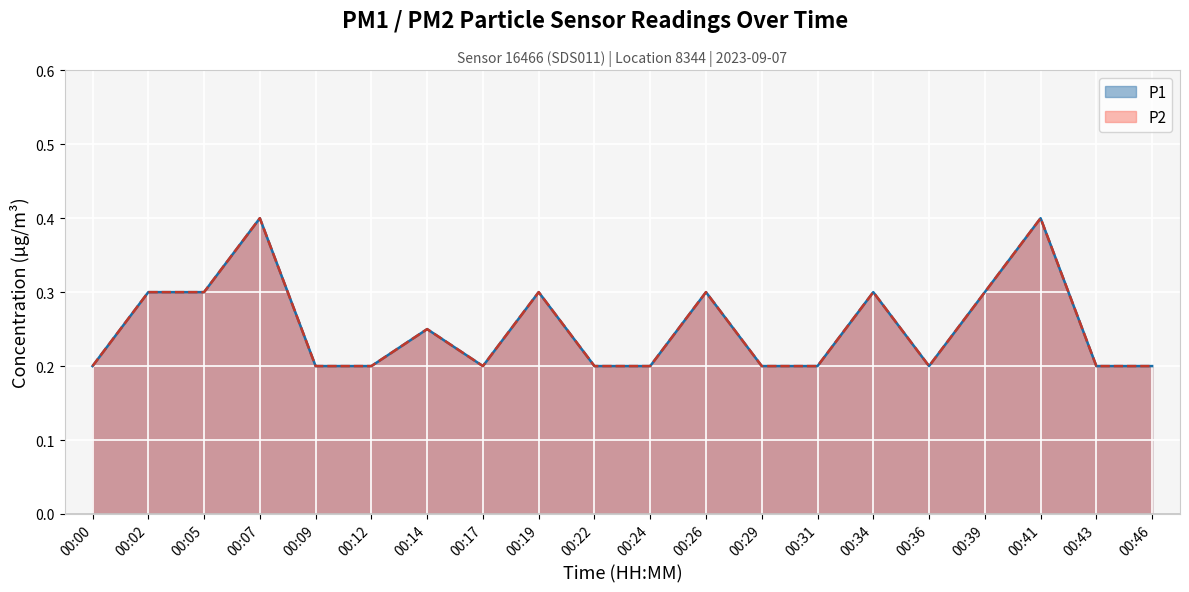

What is the minimum value for P1?

0.2